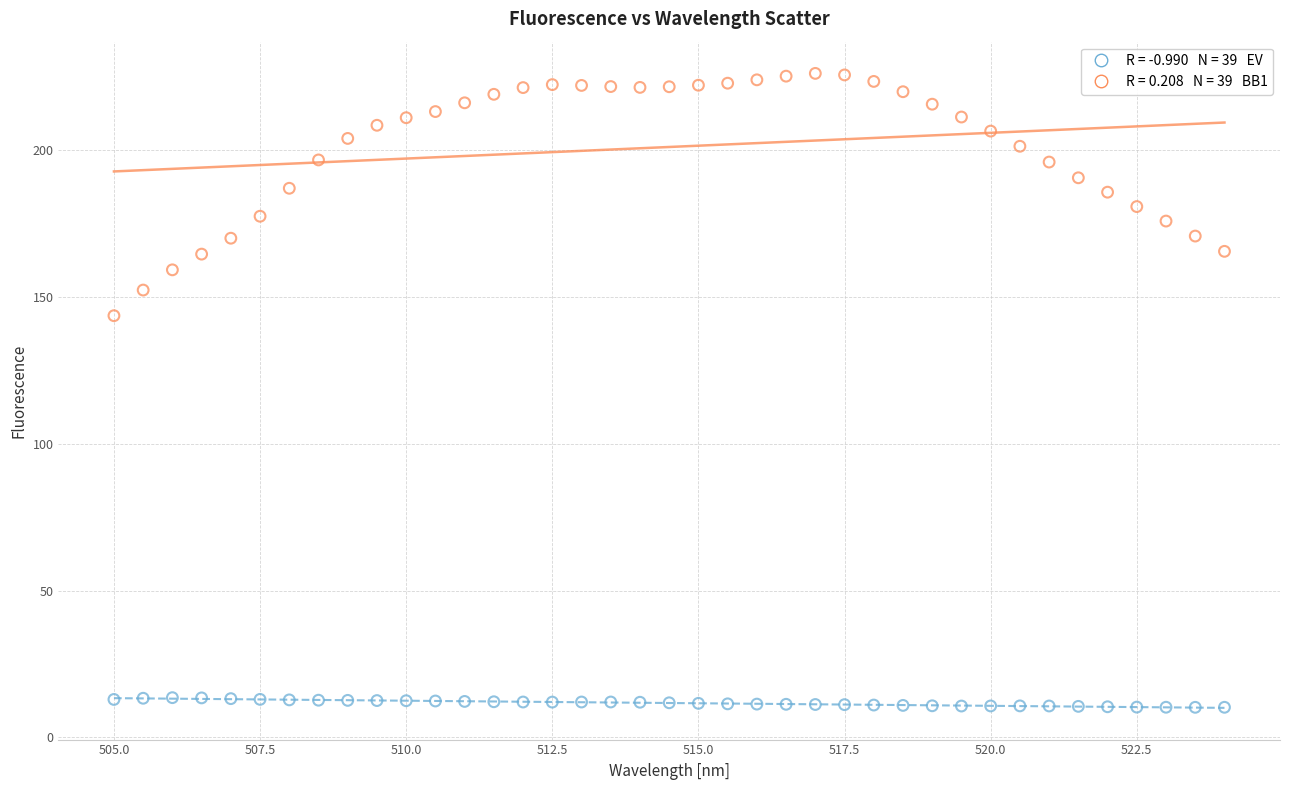

Across all data points, what is the range of X values (max minus min)?

19.0